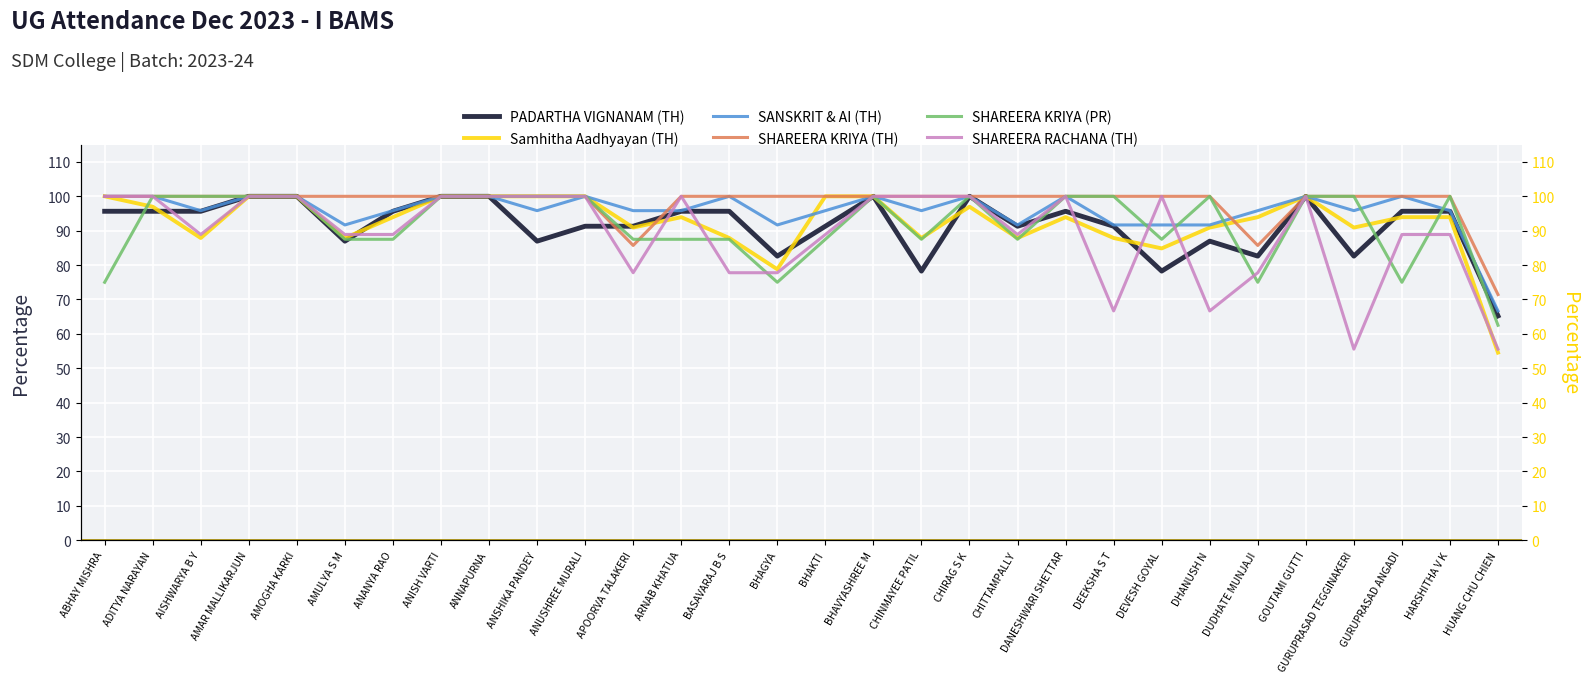

At how many categories does at least one series exceed 83?

29